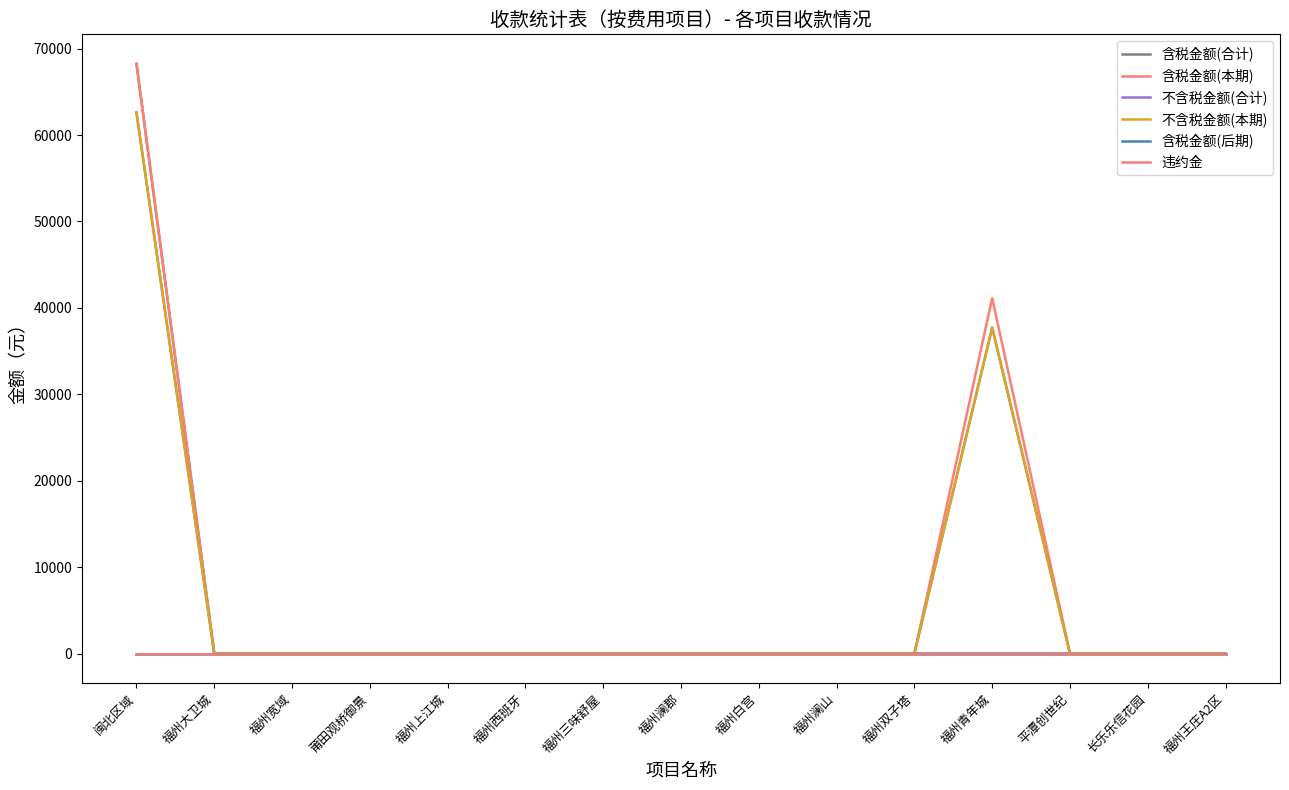

Between 福州西班牙 and 长乐乐信花园, which series saw the biggest shift?

含税金额(合计)